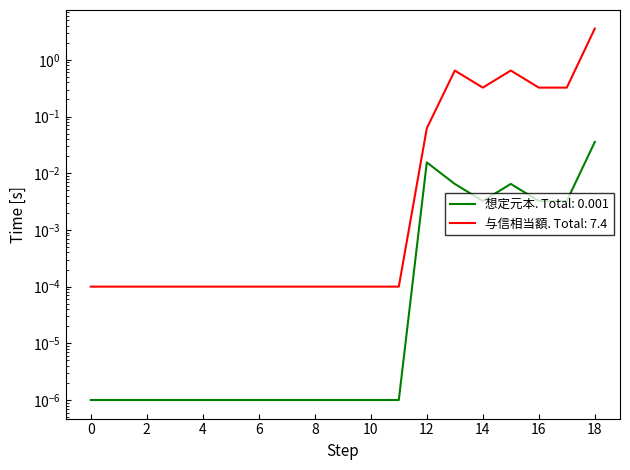

True or false: 個別銘柄与信相当額 has more than 2 points higher than both neighbors.

False